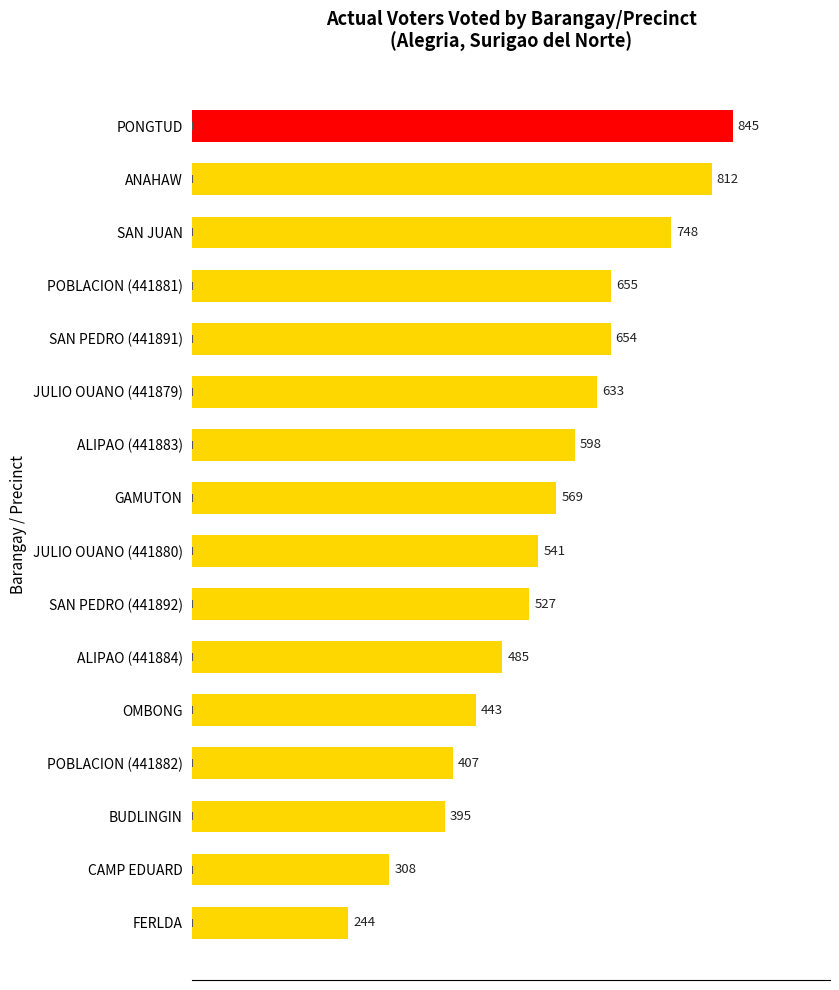

Where is the data nearest to the value 544?

JULIO OUANO (441880)